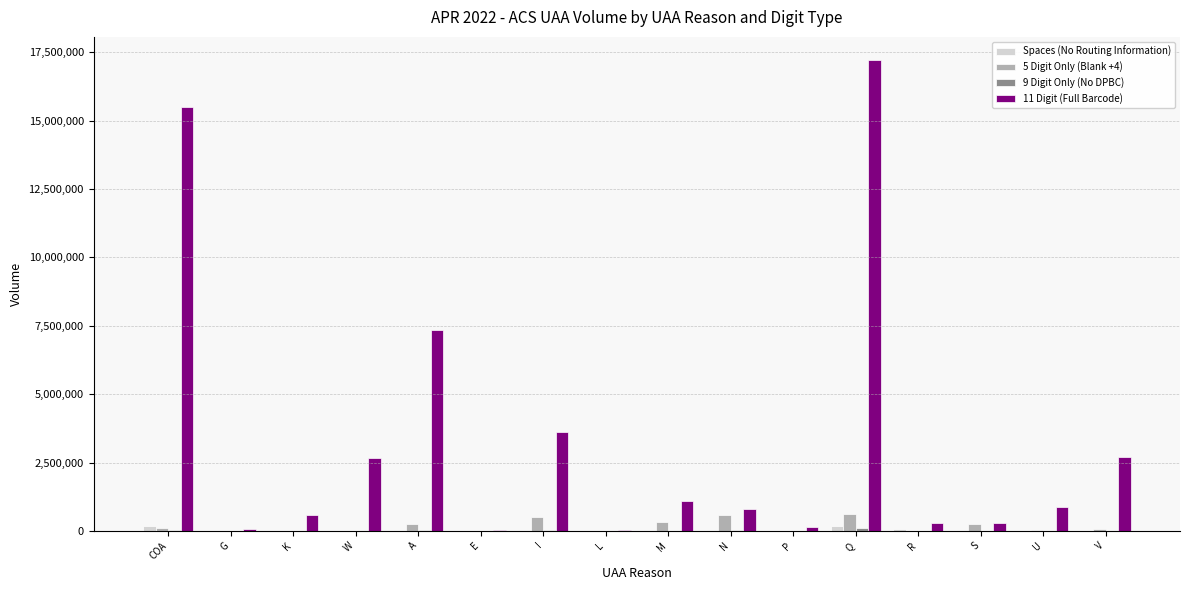

Is the value of Spaces (No Routing Information) at A greater than the value of 11 Digit (Full Barcode) at A?

No